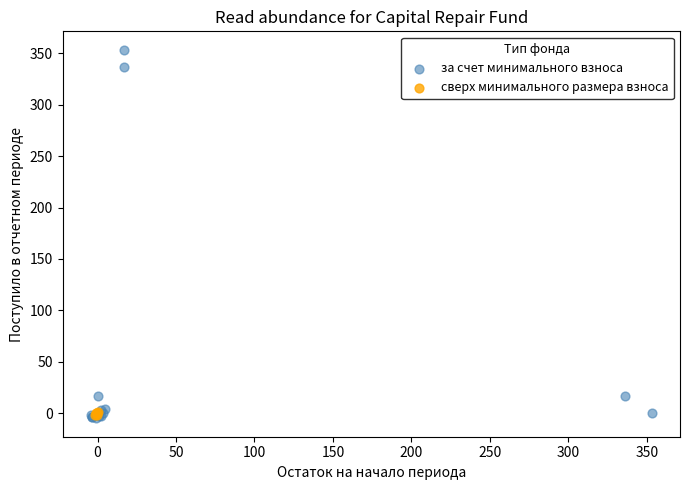

Which series reaches the maximum Y coordinate?

за счет минимального взноса